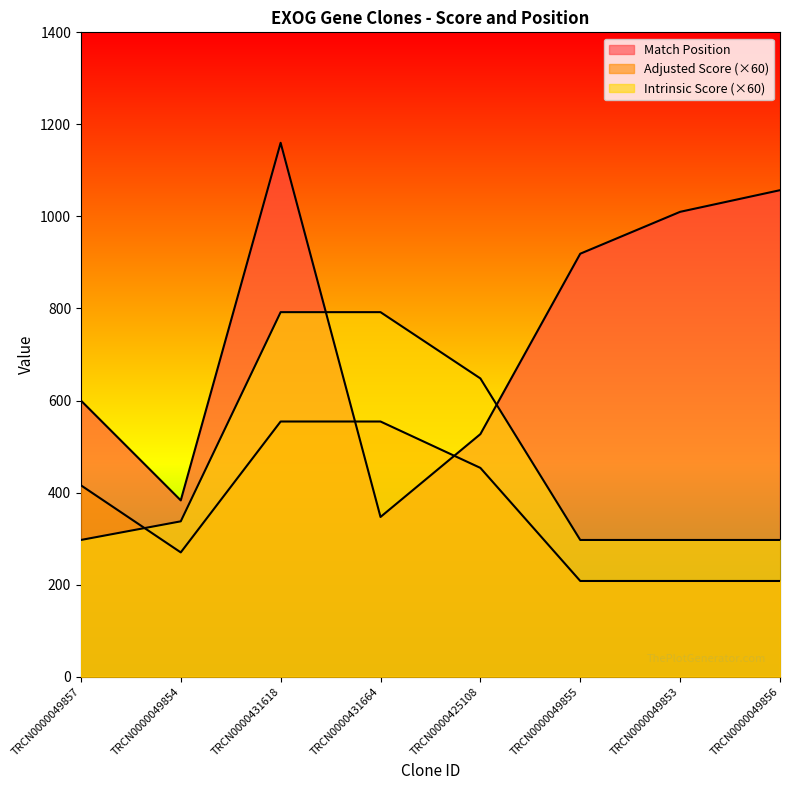

What is the value of the Adjusted Score point at the 1st from the left?

415.8